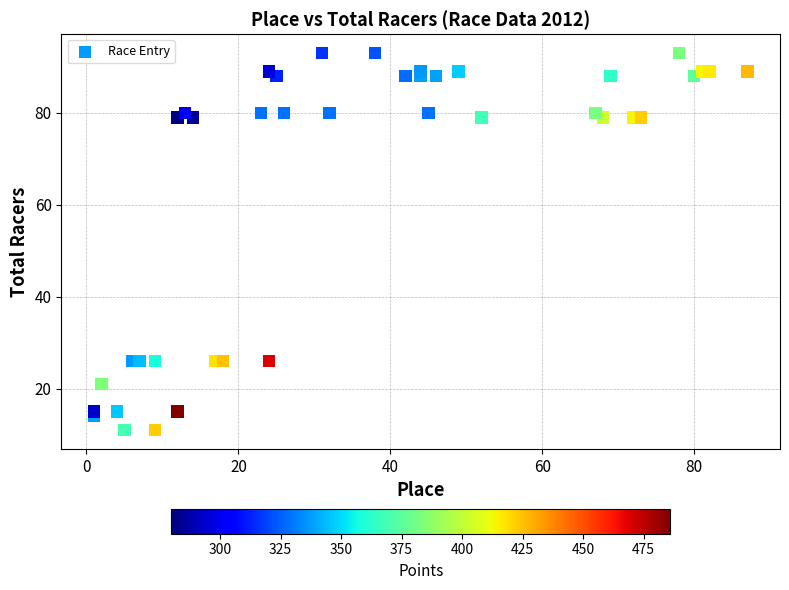

What is the range of X values (max minus min)?

86